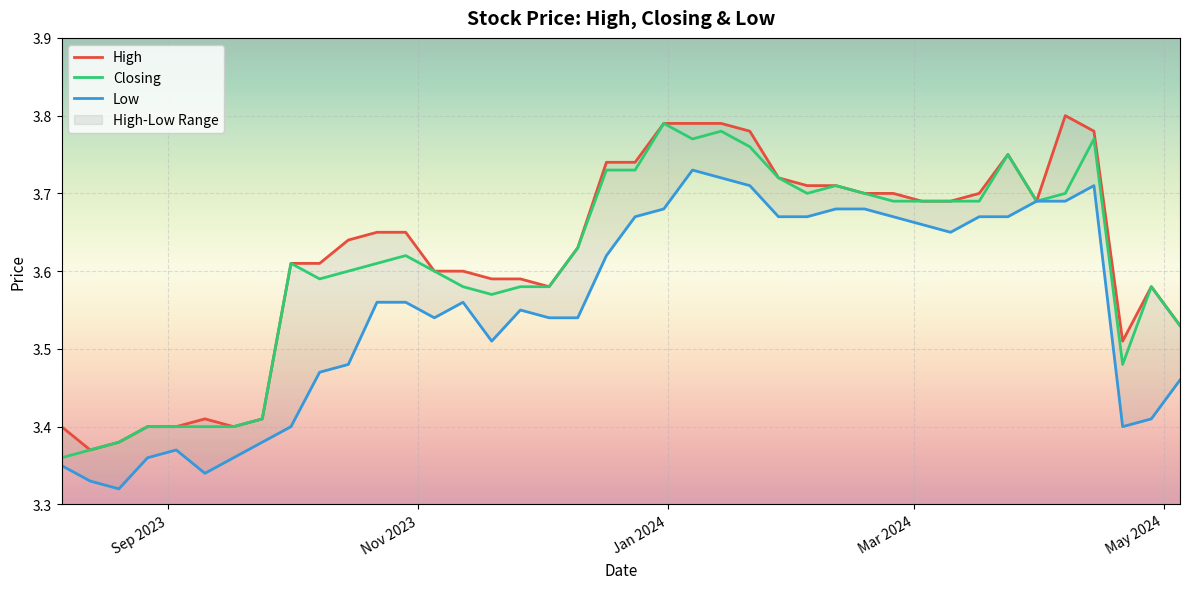

What is the sum of all Low values?

142.0